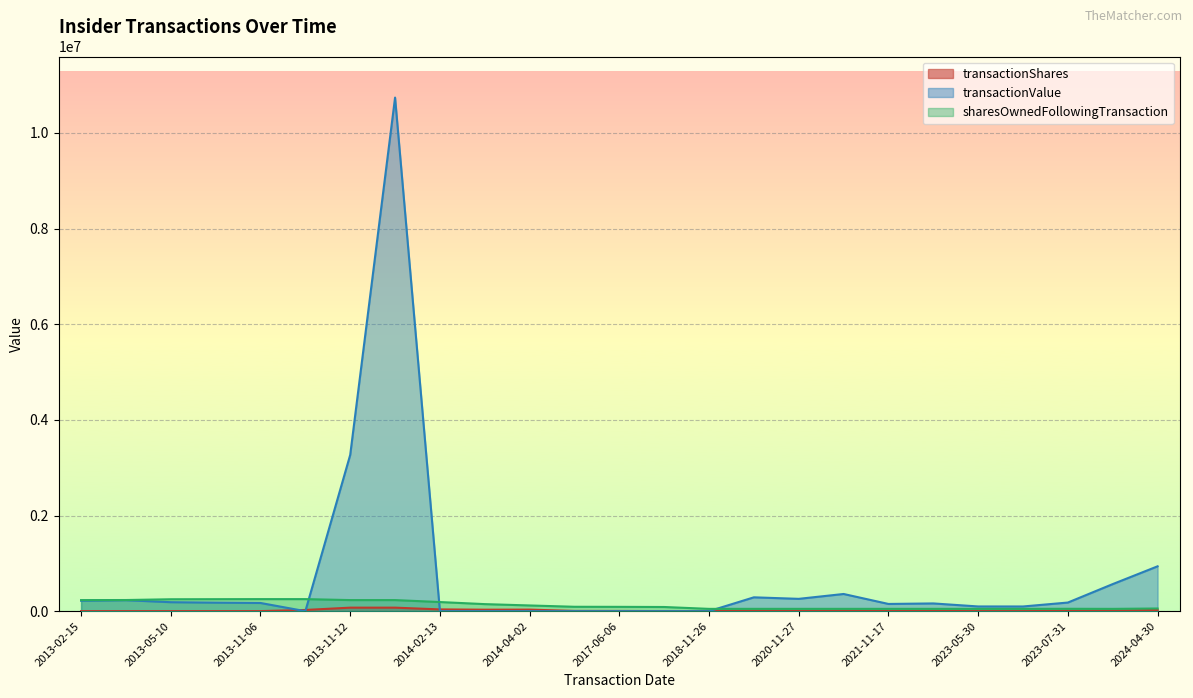

Where is transactionValue nearest to the value 5369563?

2013-11-12